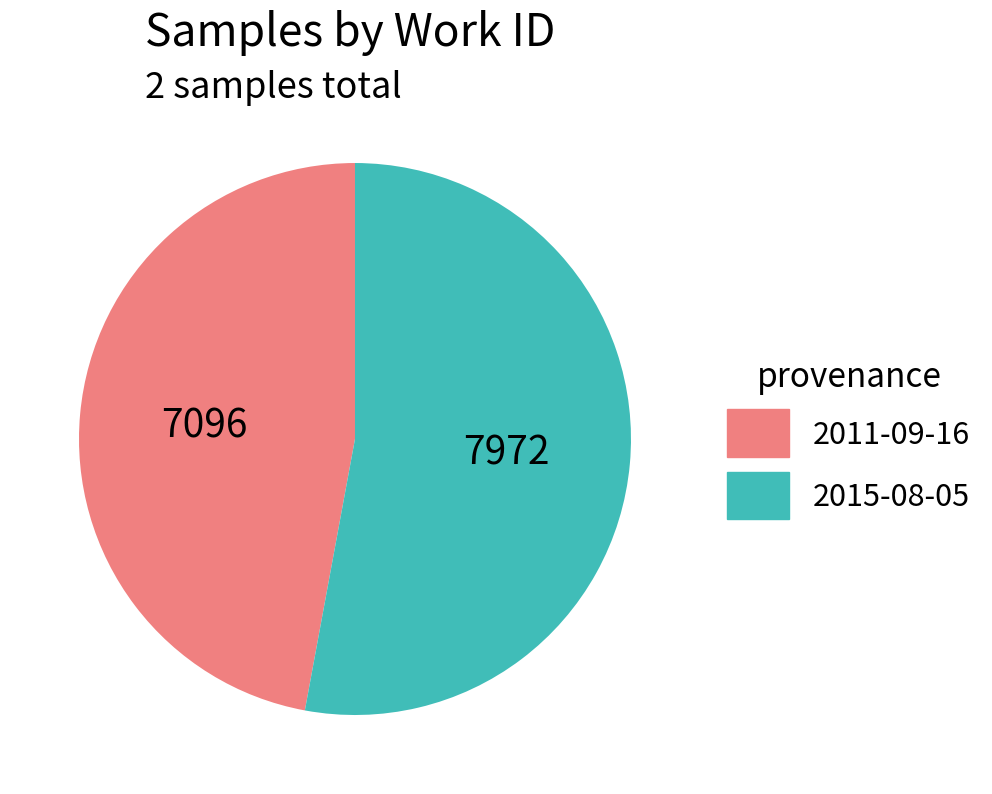

Which slice represents more than half of the pie?

2015-08-05